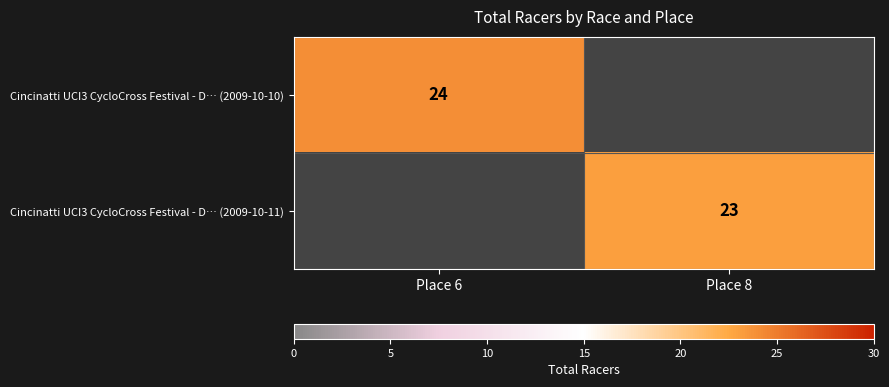

True or false: Cincinatti UCI3 CycloCross Festival - D… (2009-10-10) has a value of 24 at Place 6.

True